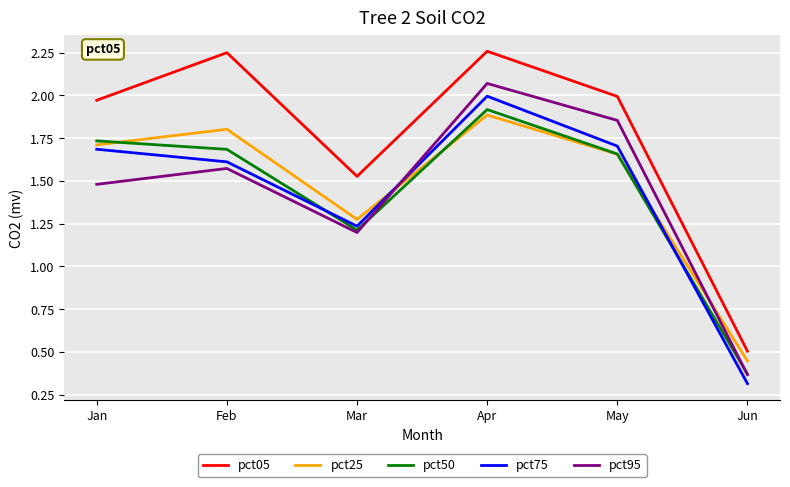

What is the smallest value displayed?

0.3